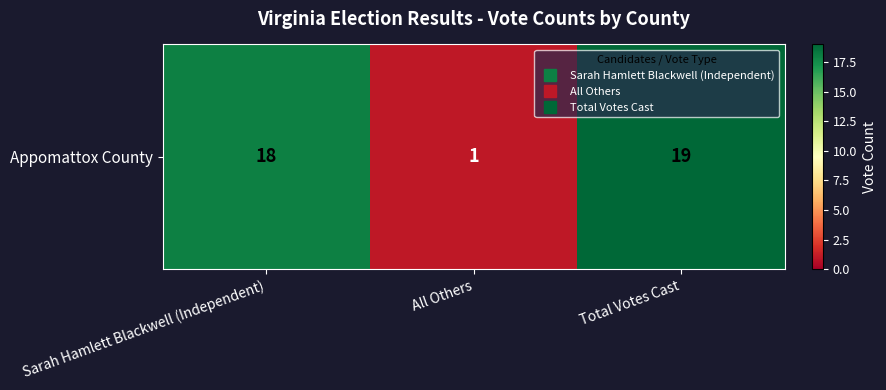

Reading right to left, what are all the values shown in this chart?

19	1	18